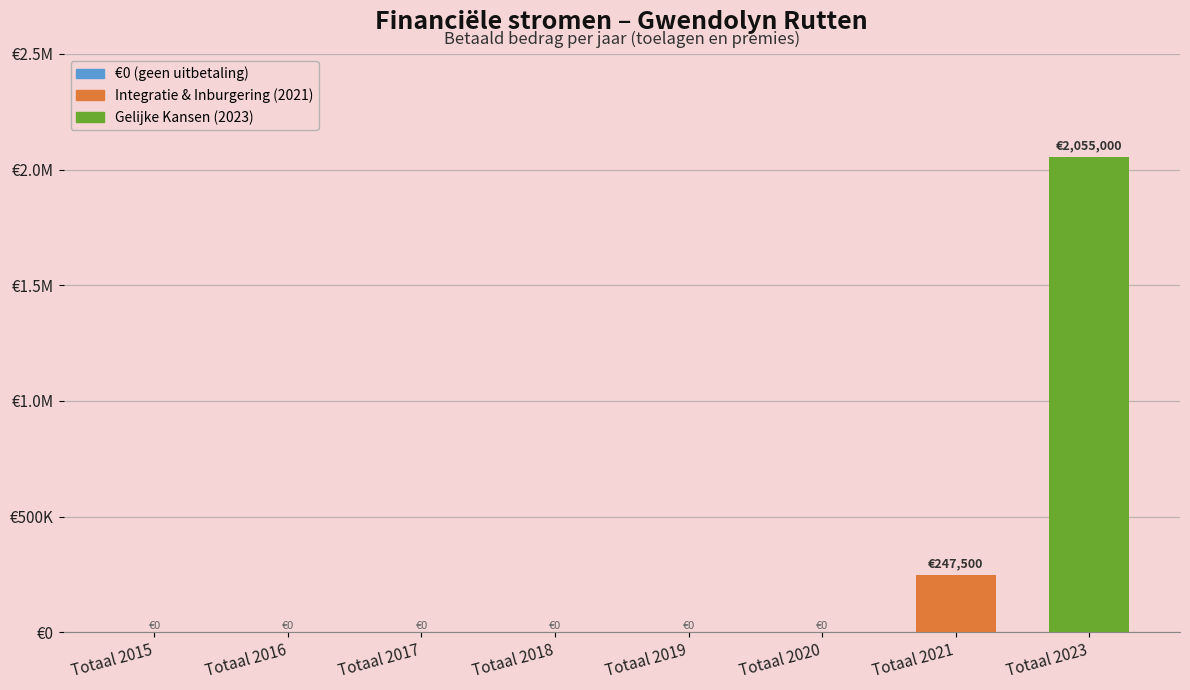

What is the sum of the values at Totaal 2019 and Totaal 2023?

2055000